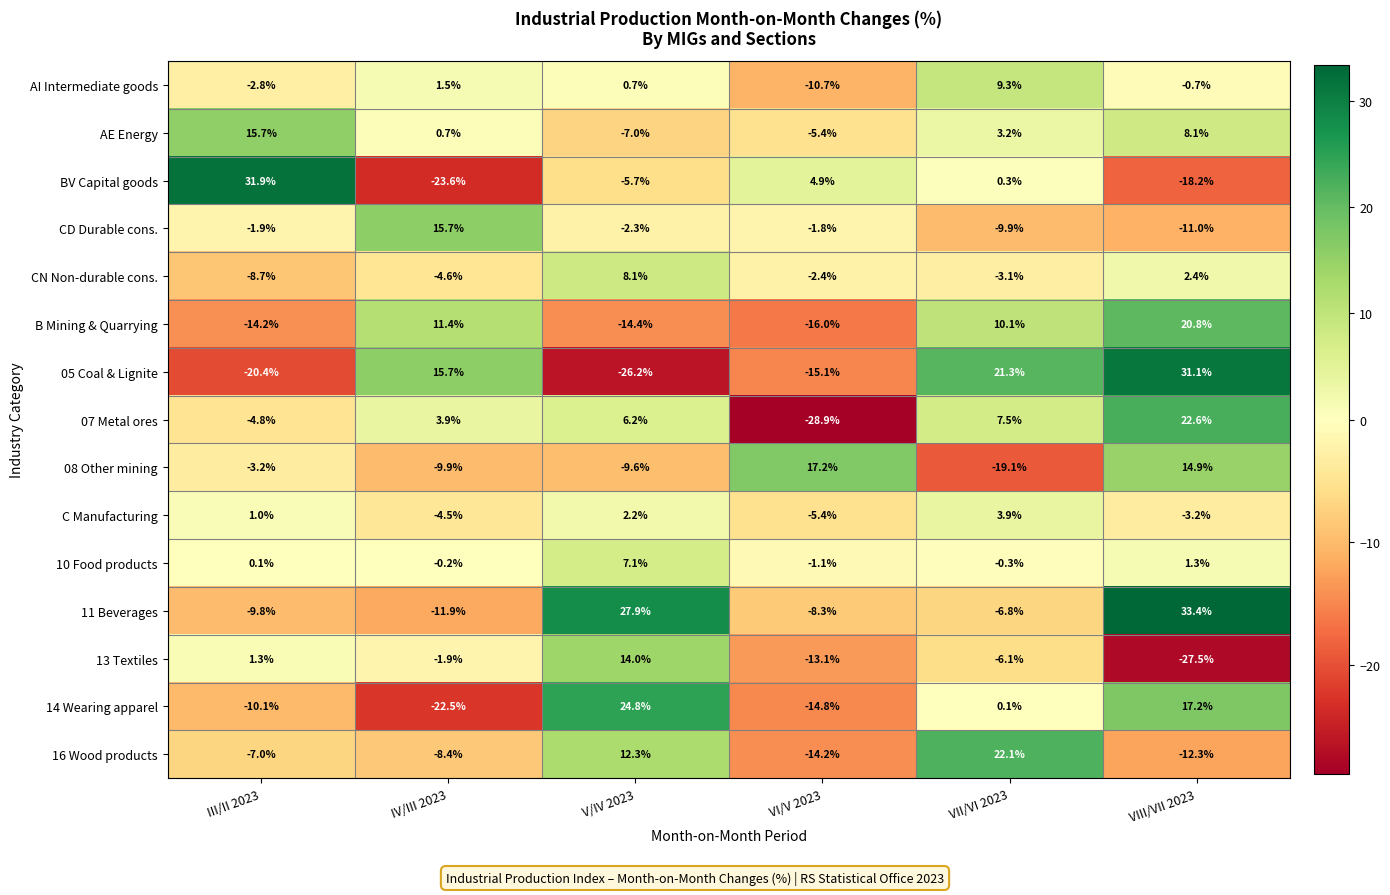

What is the spread (max minus min) of values at VIII/VII 2023?

60.9